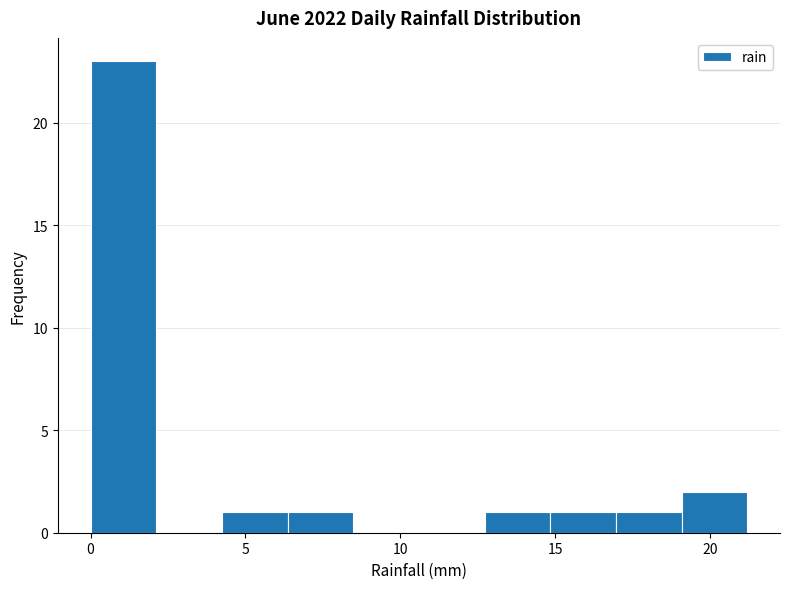

What is the height of the bar covering 17.0 to 19.0 on the x-axis? Neither the bar edges nor the heights are printed on the chart, so give them approximately, as read against the axes.

1